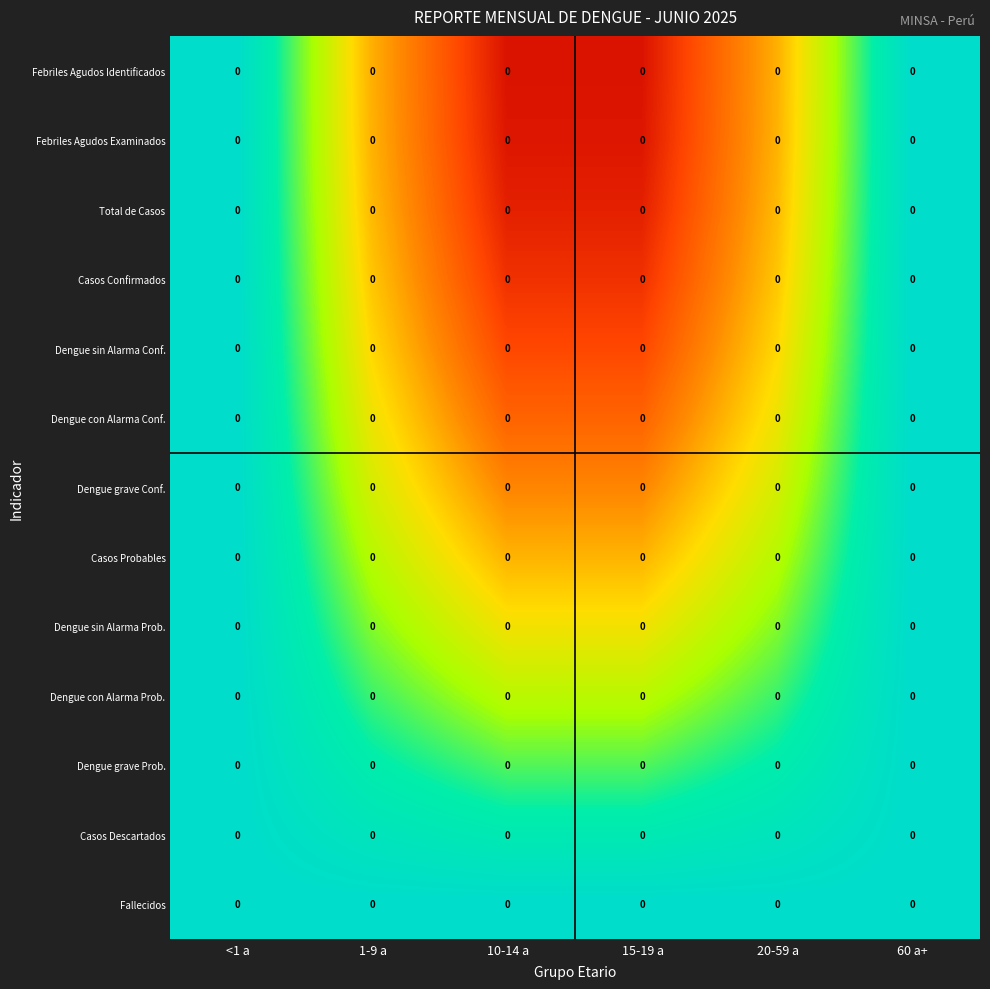

At which category is the sum across all series the highest?

15-19 a